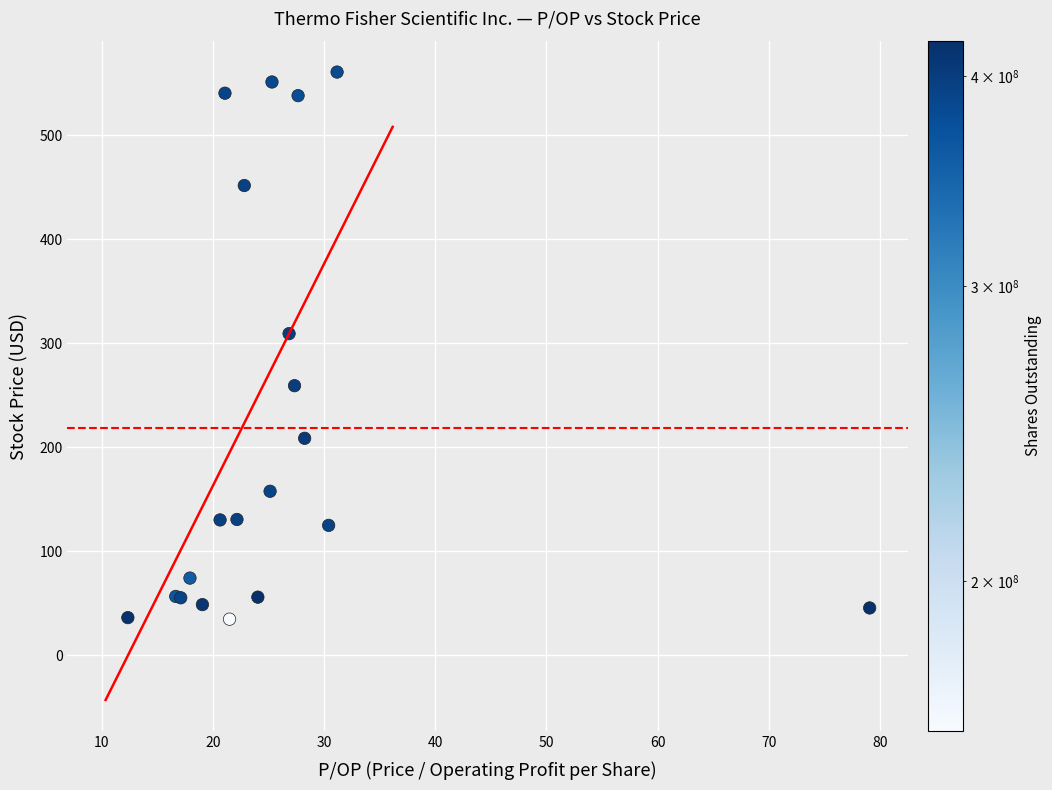

What Y value in the scatter plot is closest to 297?

309.2